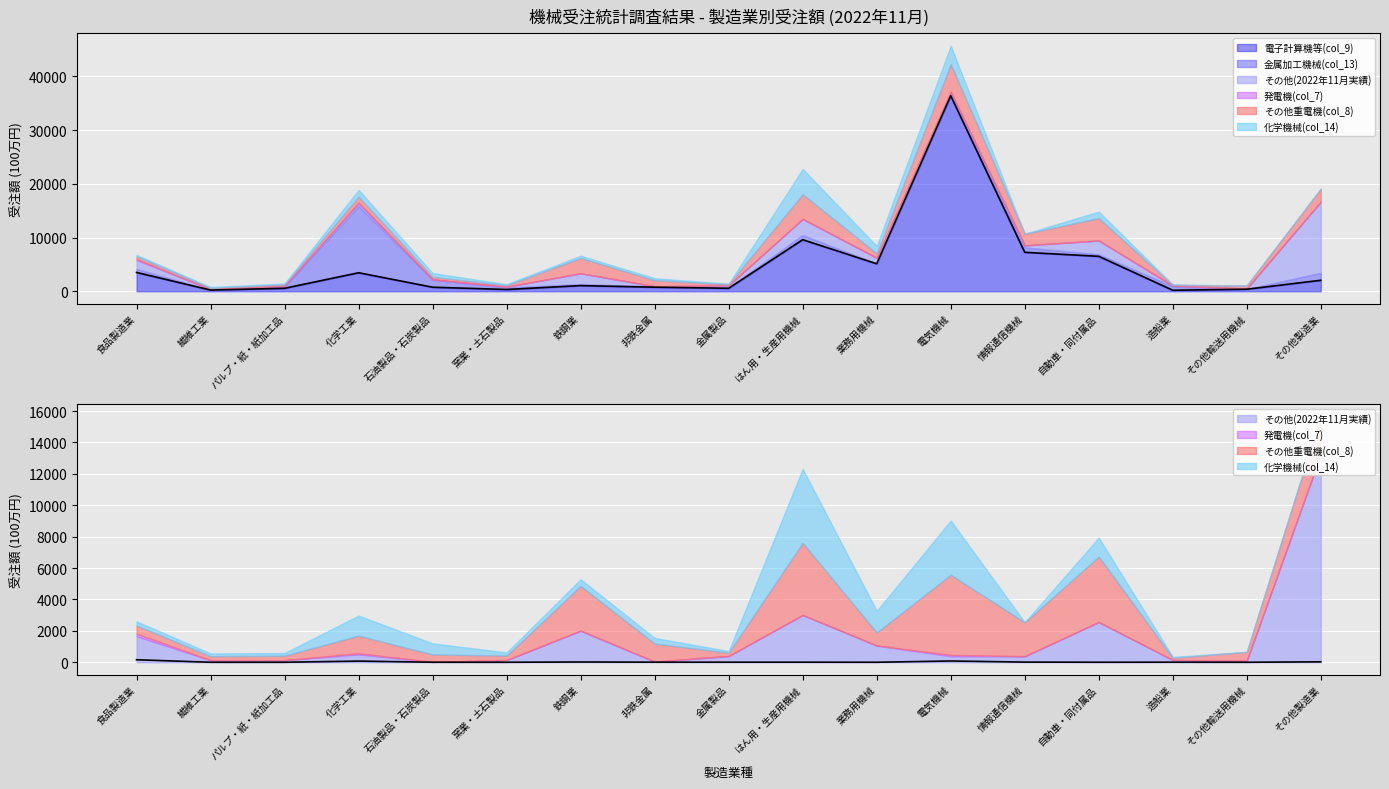

Is the value of その他重電機(col_8) at 造船業 greater than the value of 化学機械(col_14) at 繊維工業?

No